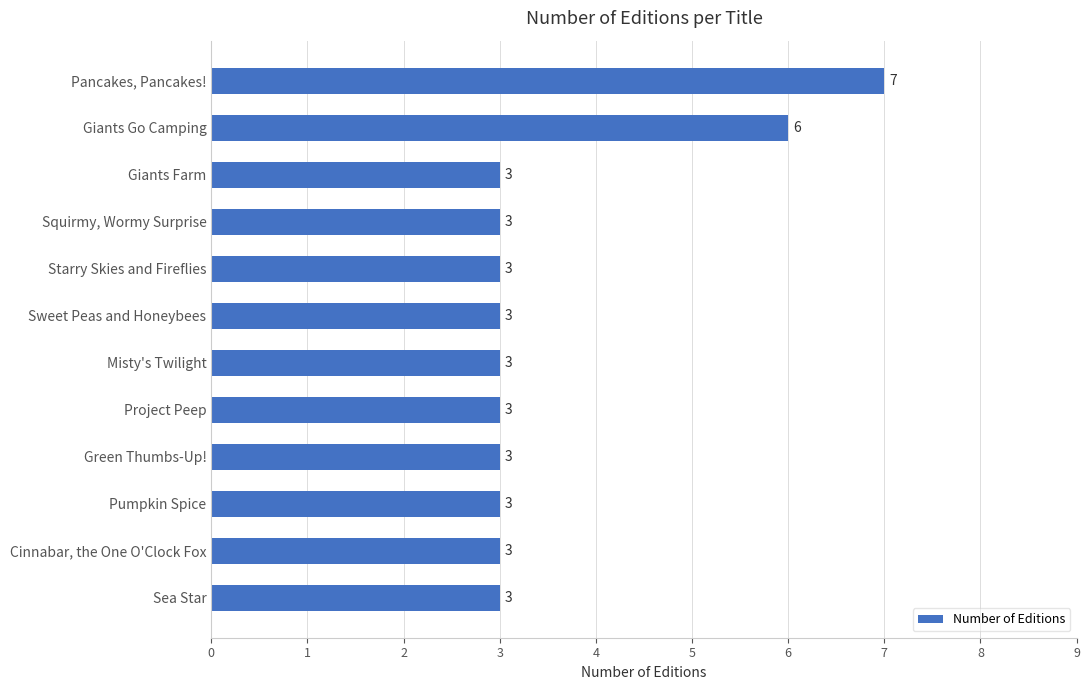

What position from the bottom is Sea Star?

1